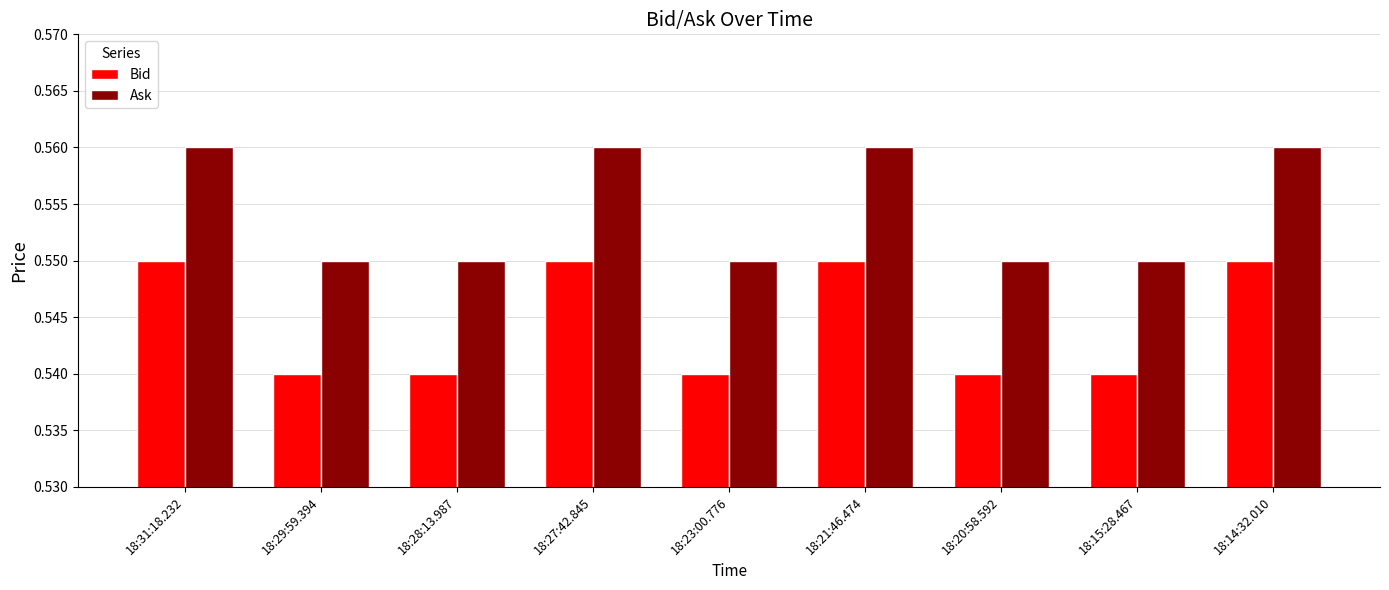

What is the total value across all series at 18:31:18.232?

1.1